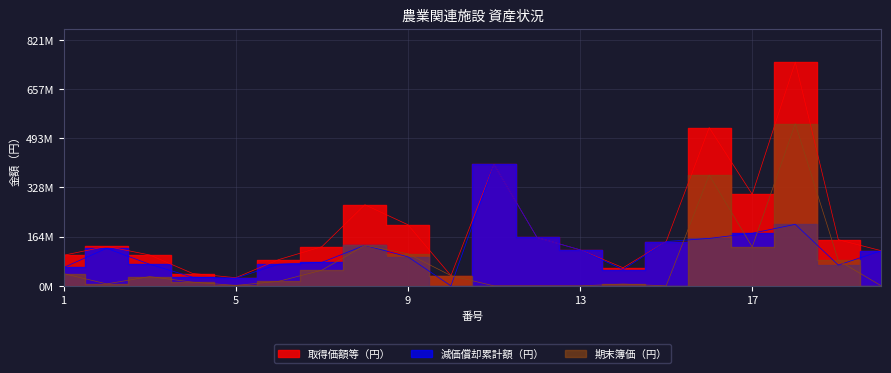

Rank the series by their average value, from highest to lowest.

取得価額等（円）, 減価償却累計額（円）, 期末簿価（円）